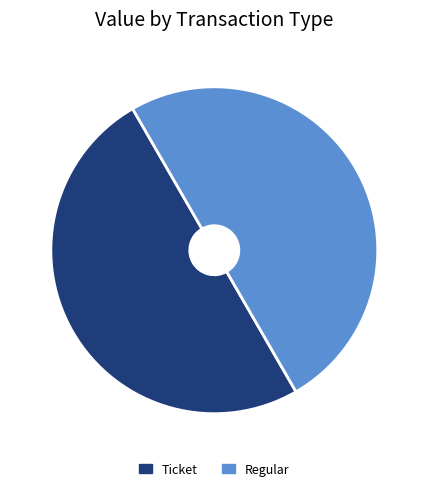

True or false: Ticket accounts for 59% of the total.

False